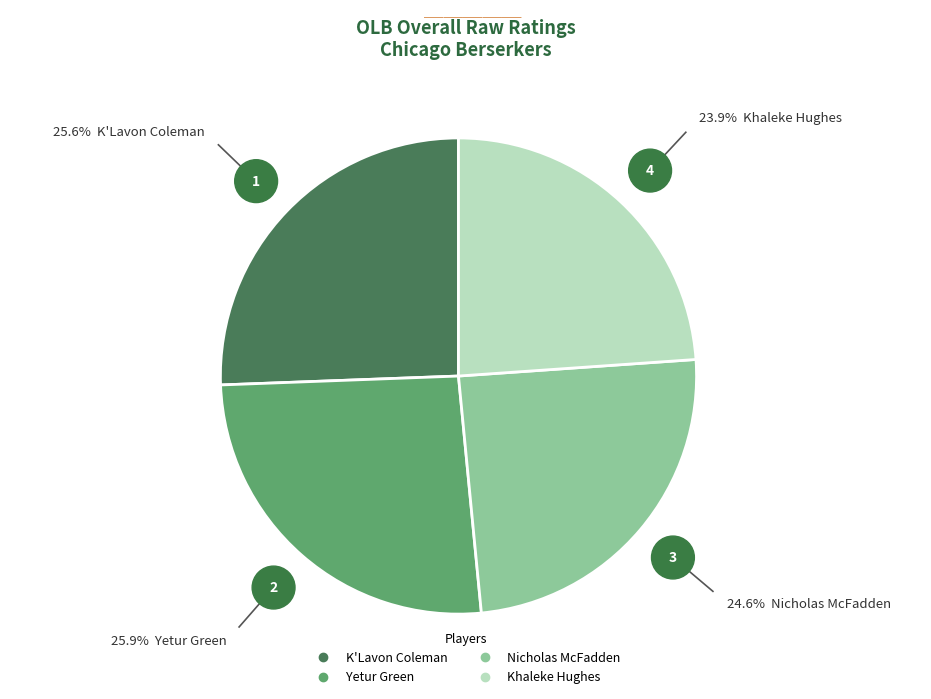

Count the number of slices in the pie.

4